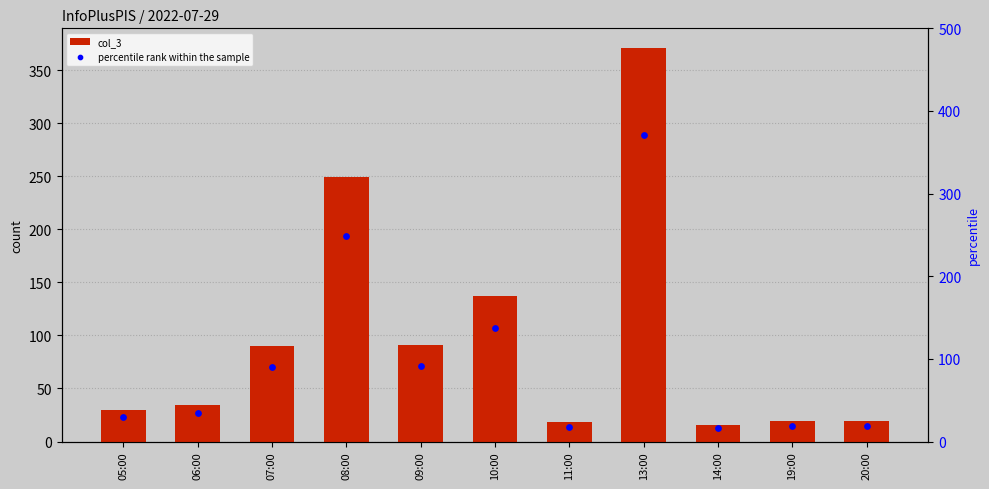

Which series contains the lowest Y value?

col_3